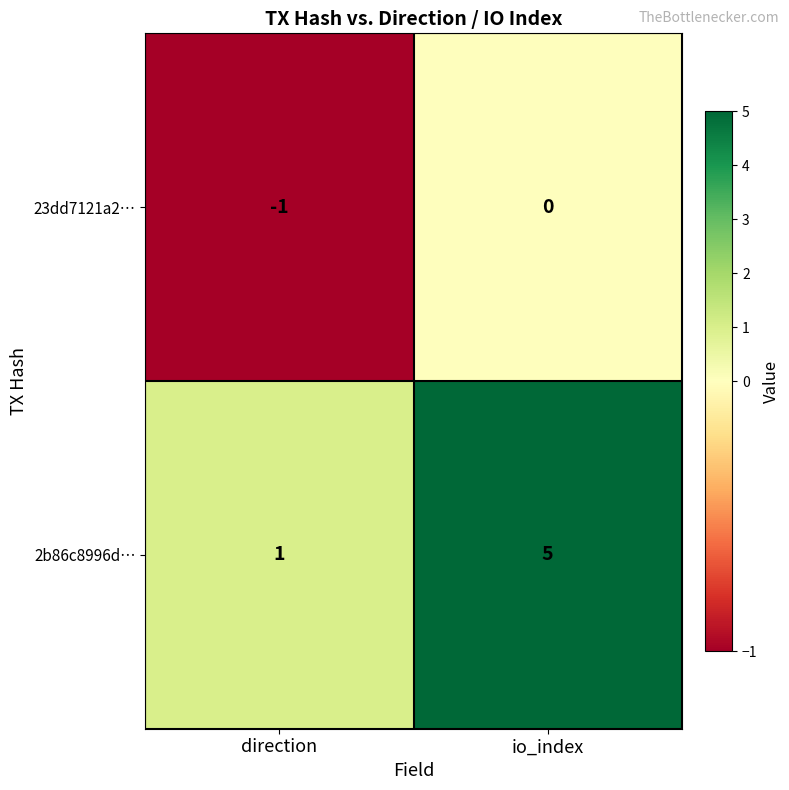

List the series in order of their overall mean, lowest first.

23dd7121a2…, 2b86c8996d…